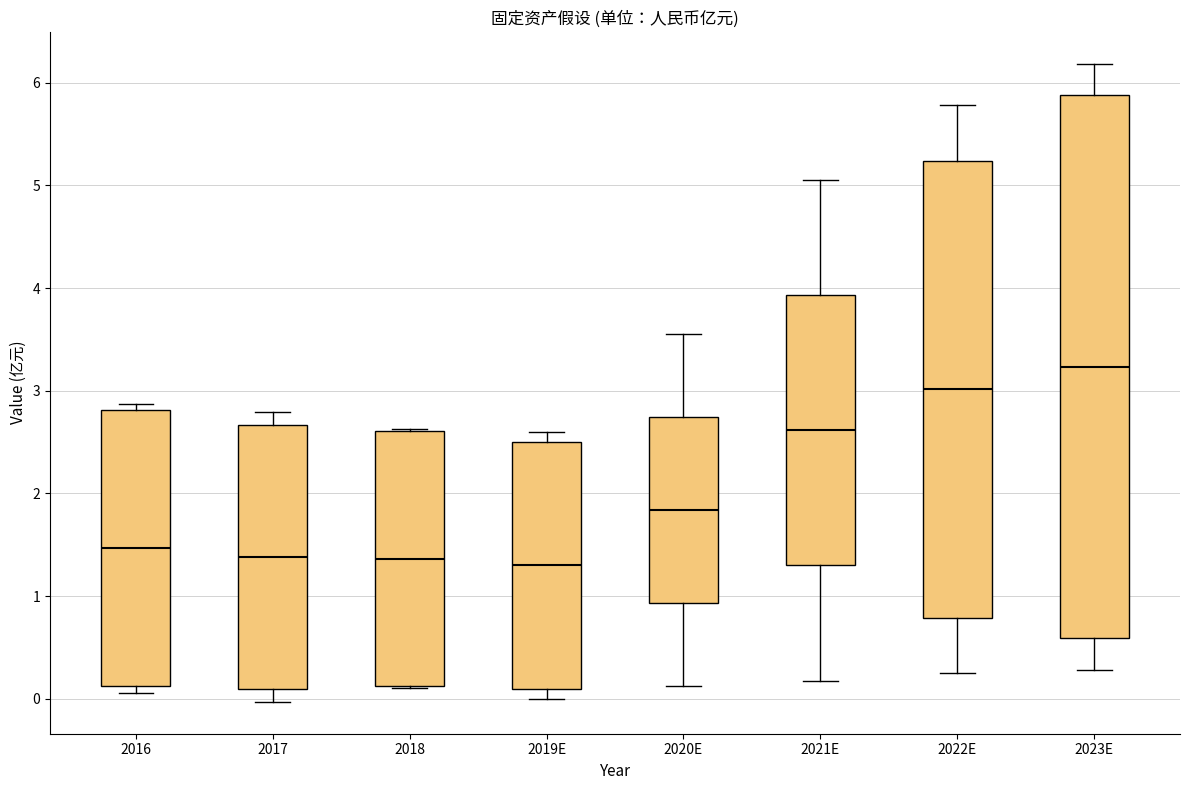

Reading left to right, read every box against the y-axis: the position of its median line, the range the box covers, and the ends of its whiskers. The values are not printed on the chart, so give them approximately, as read against the axis.

2016: median 1.5, box 0.1 to 2.8, whiskers 0.1 (just below the box's lower edge) to 2.9
2017: median 1.4, box 0.1 to 2.7, whiskers 0.0 to 2.8
2018: median 1.4, box 0.1 to 2.6, whiskers 0.1 to 2.6
2019E: median 1.3, box 0.1 to 2.5, whiskers 0.0 to 2.6
2020E: median 1.8, box 0.9 to 2.7, whiskers 0.1 to 3.6
2021E: median 2.6, box 1.3 to 3.9, whiskers 0.2 to 5.1
2022E: median 3.0, box 0.8 to 5.2, whiskers 0.2 to 5.8
2023E: median 3.2, box 0.6 to 5.9, whiskers 0.3 to 6.2